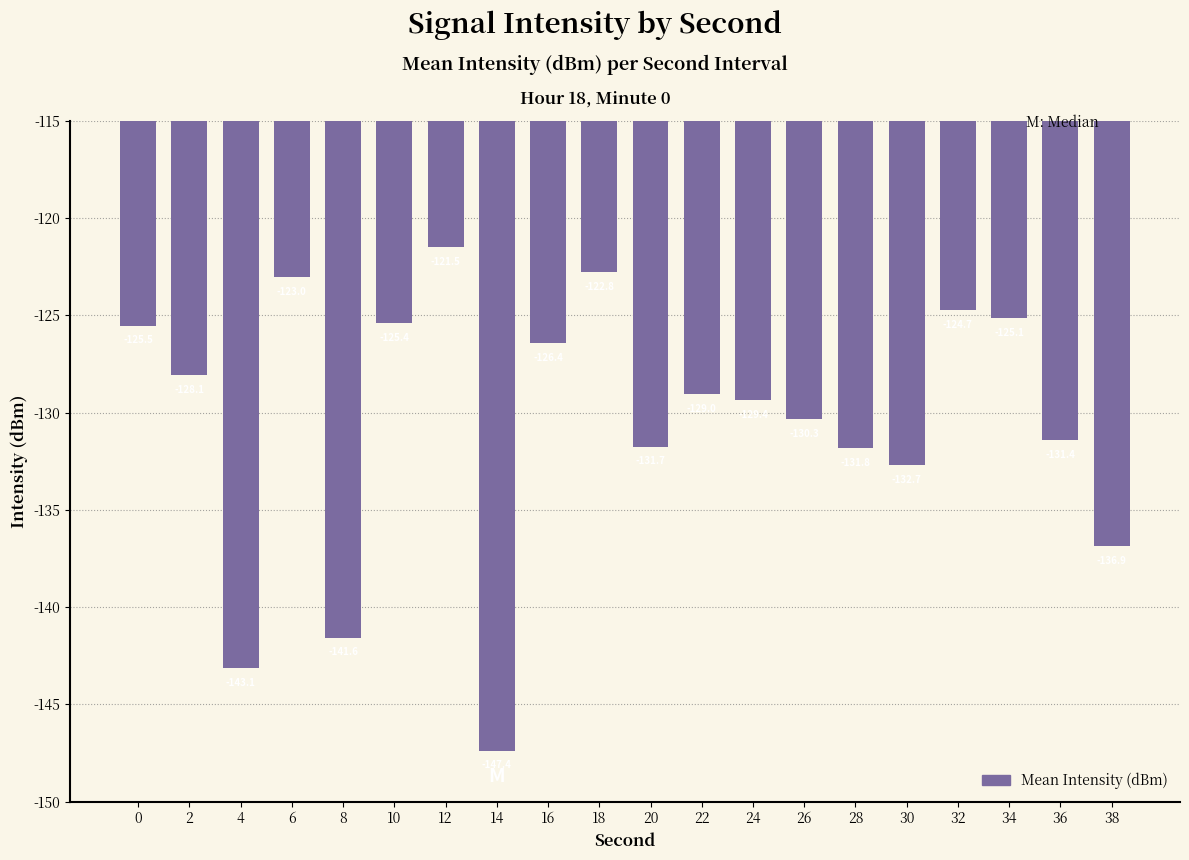

List the labels in order of value, largest first.

12, 18, 6, 32, 34, 10, 0, 16, 2, 22, 24, 26, 36, 20, 28, 30, 38, 8, 4, 14